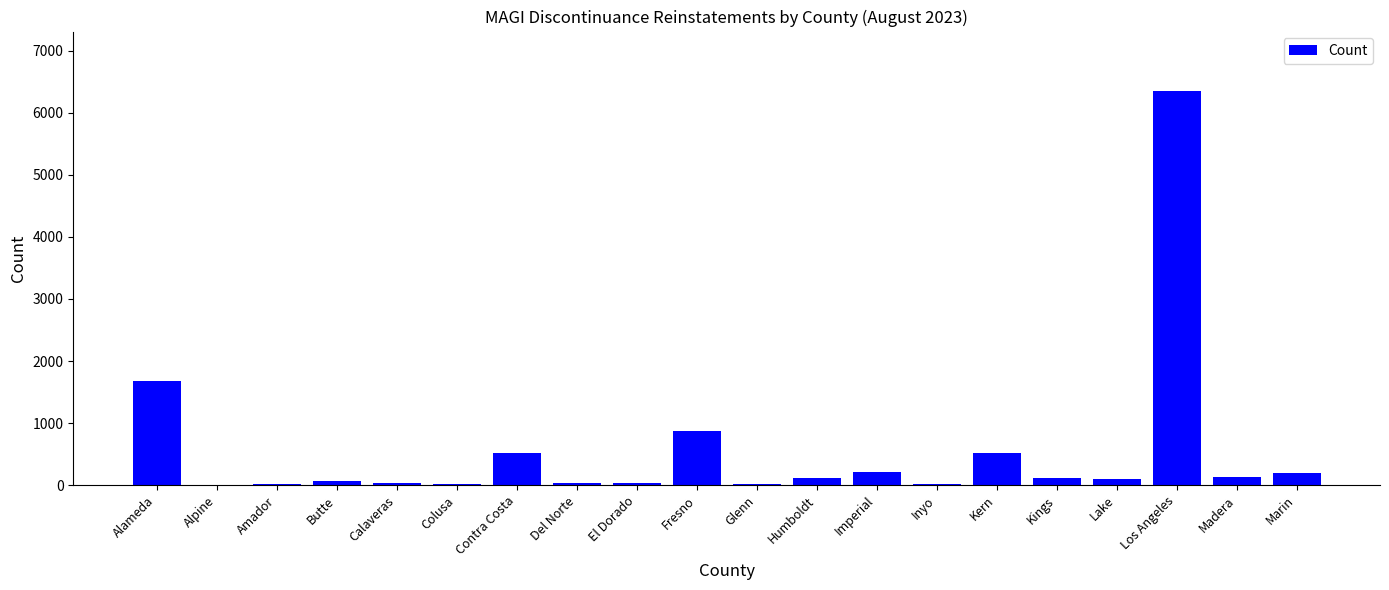

Which has a higher value, Alpine or Los Angeles?

Los Angeles